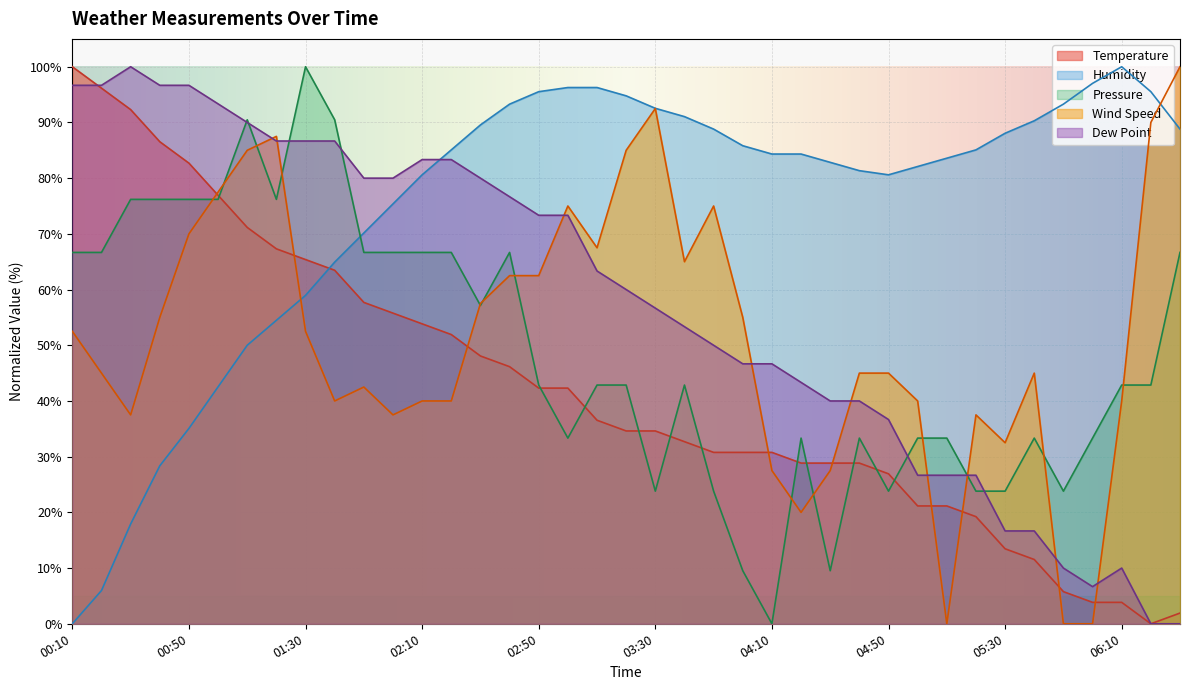

Which series changed the most between 00:30 and 03:20?

Humidity